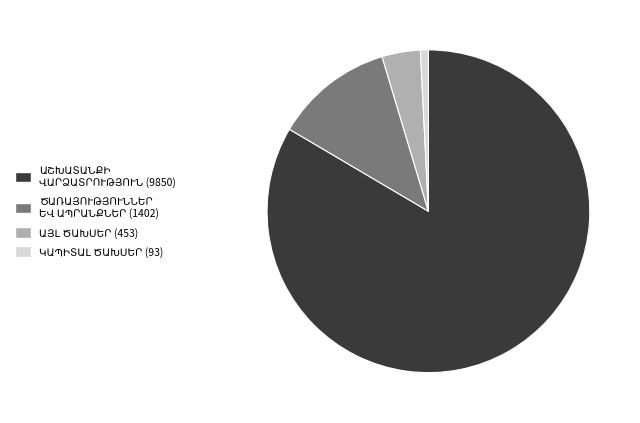

Does any single category account for the majority?

Yes